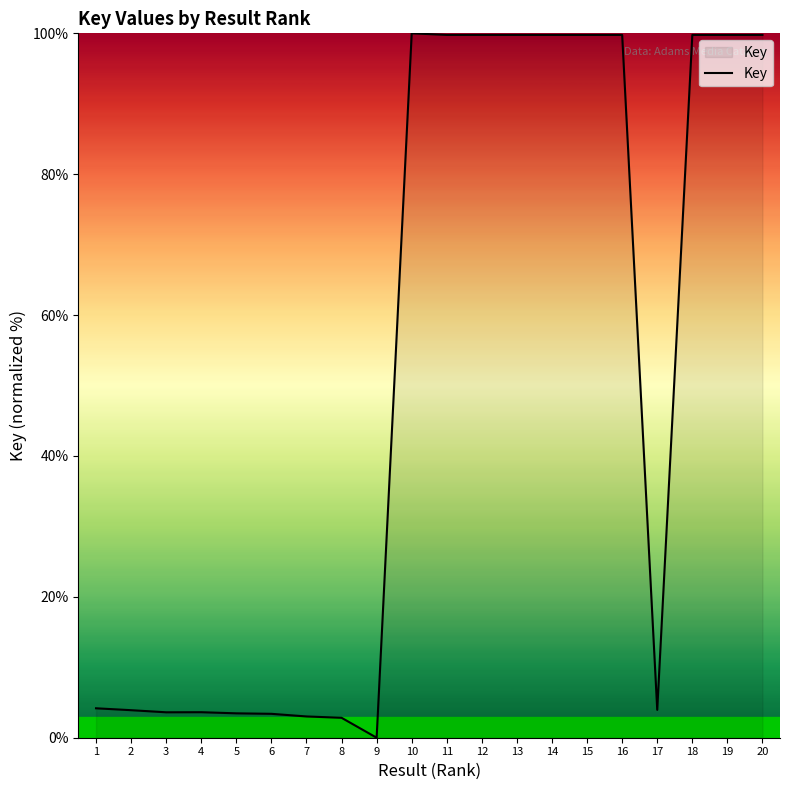

What value does the data have at 19?

99.8